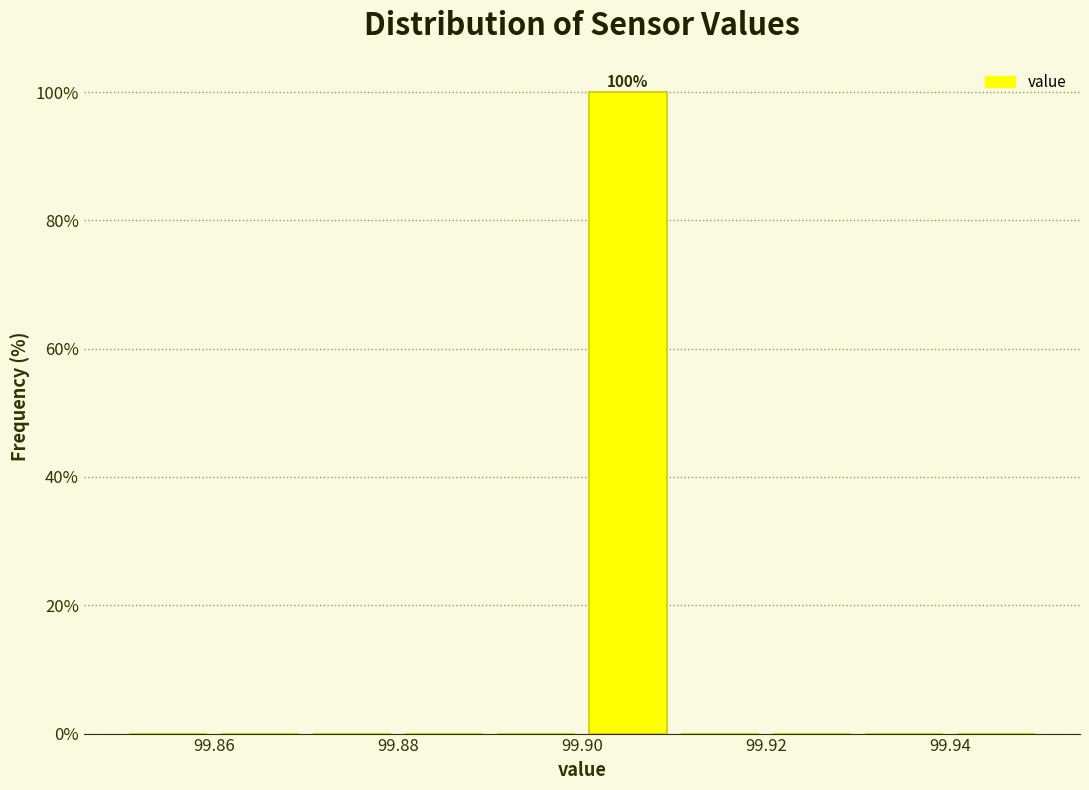

Over which range of the x-axis is the bar tallest?

99.90 to 99.91